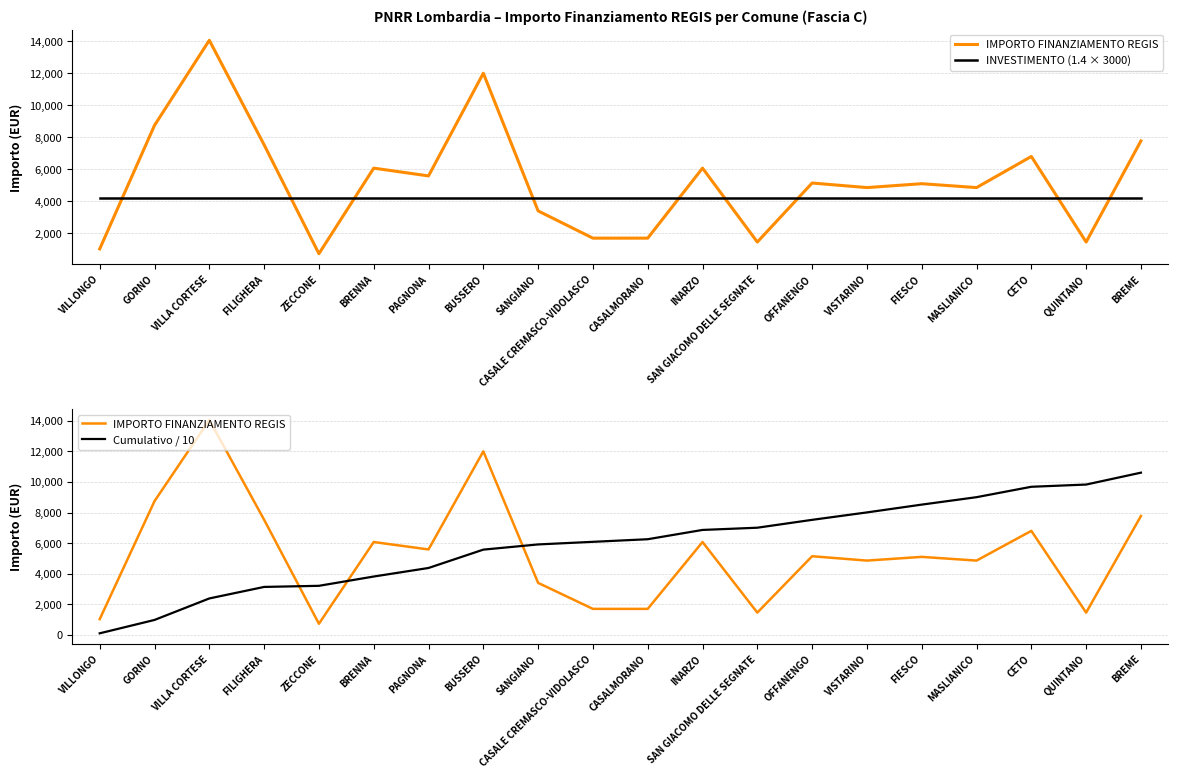

Reading left to right, transcribe all the data shown in this chart.

IMPORTO FINANZIAMENTO REGIS: 1029.0	8748.0	14063.0	7533.0	729.0	6075.0	5589.0	12005.0	3402.0	1701.0	1701.0	6075.0	1458.0	5145.0	4860.0	5103.0	4860.0	6804.0	1458.0	7776.0
INVESTIMENTO (1.4 × 3000): 4200.0	4200.0	4200.0	4200.0	4200.0	4200.0	4200.0	4200.0	4200.0	4200.0	4200.0	4200.0	4200.0	4200.0	4200.0	4200.0	4200.0	4200.0	4200.0	4200.0
Cumulativo / 10: 102.9	977.7	2384.0	3137.3	3210.2	3817.7	4376.6	5577.1	5917.3	6087.4	6257.5	6865.0	7010.8	7525.3	8011.3	8521.6	9007.6	9688.0	9833.8	10611.4